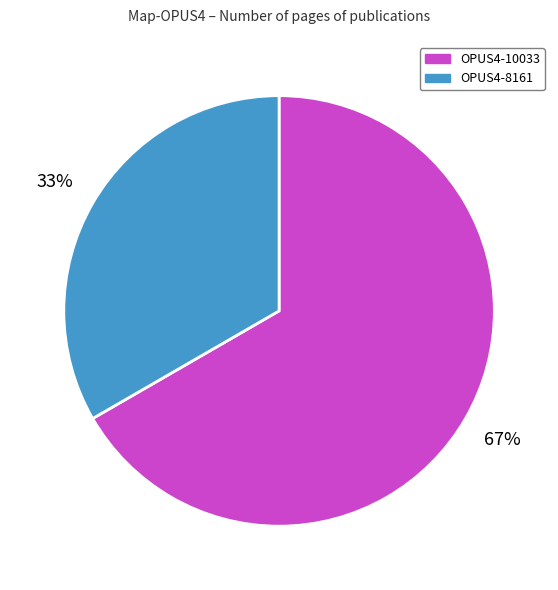

Which slice is the largest?

OPUS4-10033